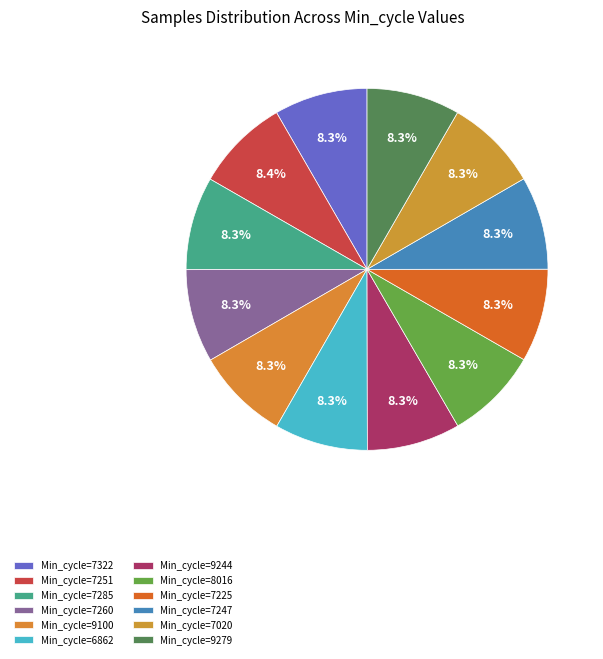

What is the smallest slice in the pie chart?

8016